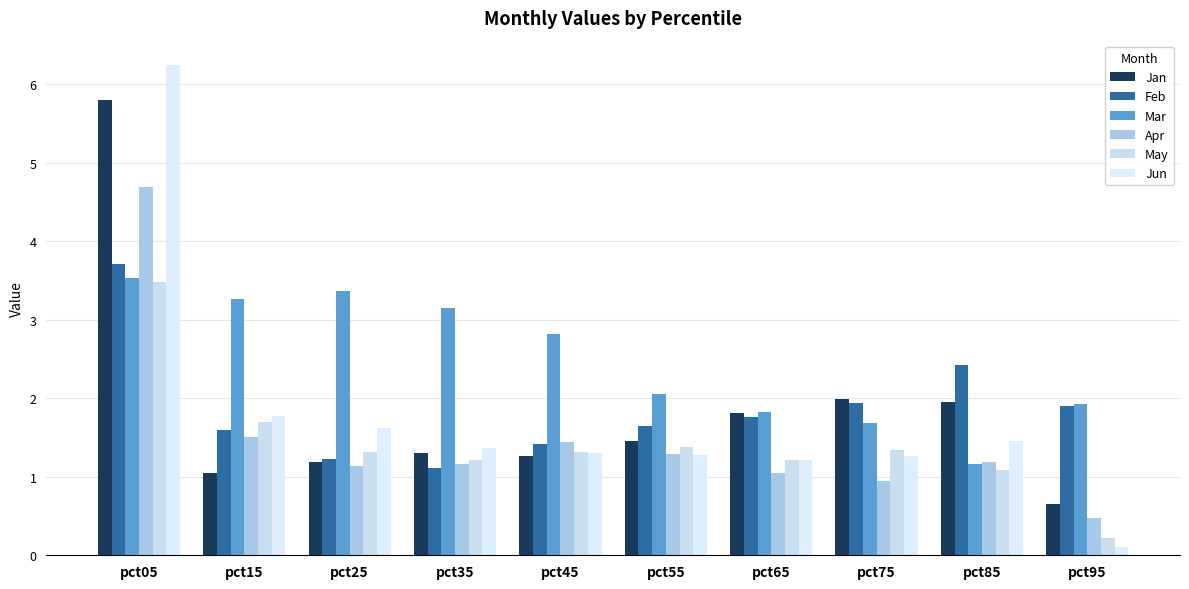

What value does the Jun series have at pct45?

1.3